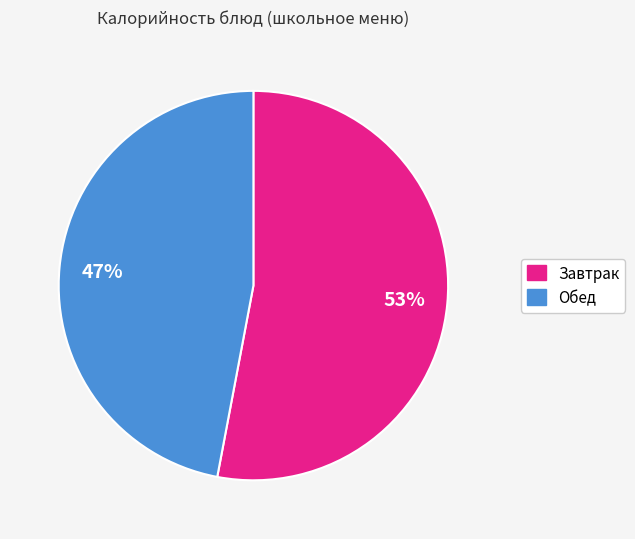

To the nearest percent, what is the difference between the largest and smallest slice percentages?

6%